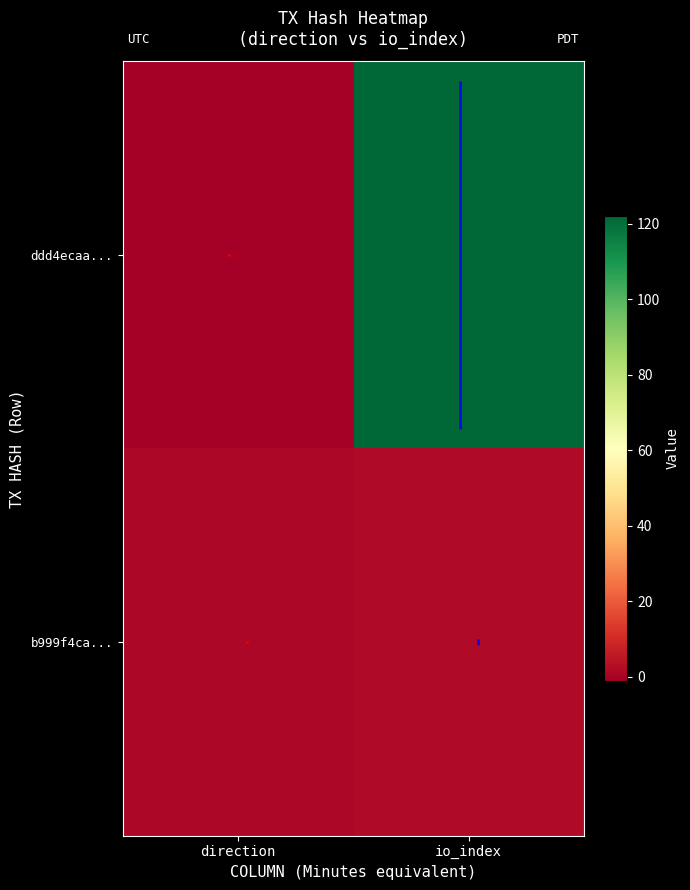

Rank the series by their maximum value, from lowest to highest.

b999f4ca..., ddd4ecaa...